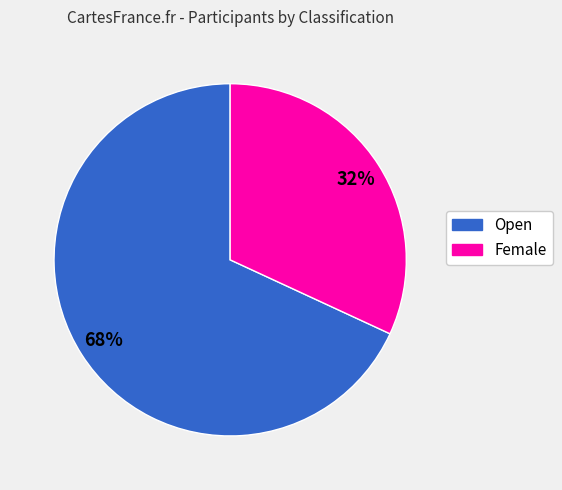

To the nearest percent, what is the difference between the Open and Female slice percentages?

36%